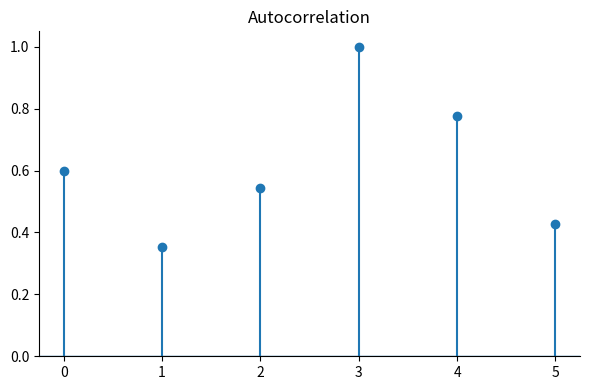

How many series are shown in this chart?

1